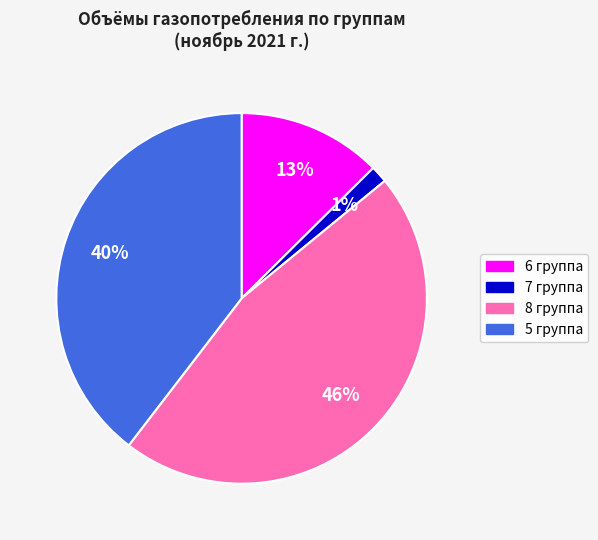

True or false: 8 группа accounts for 37% of the total.

False